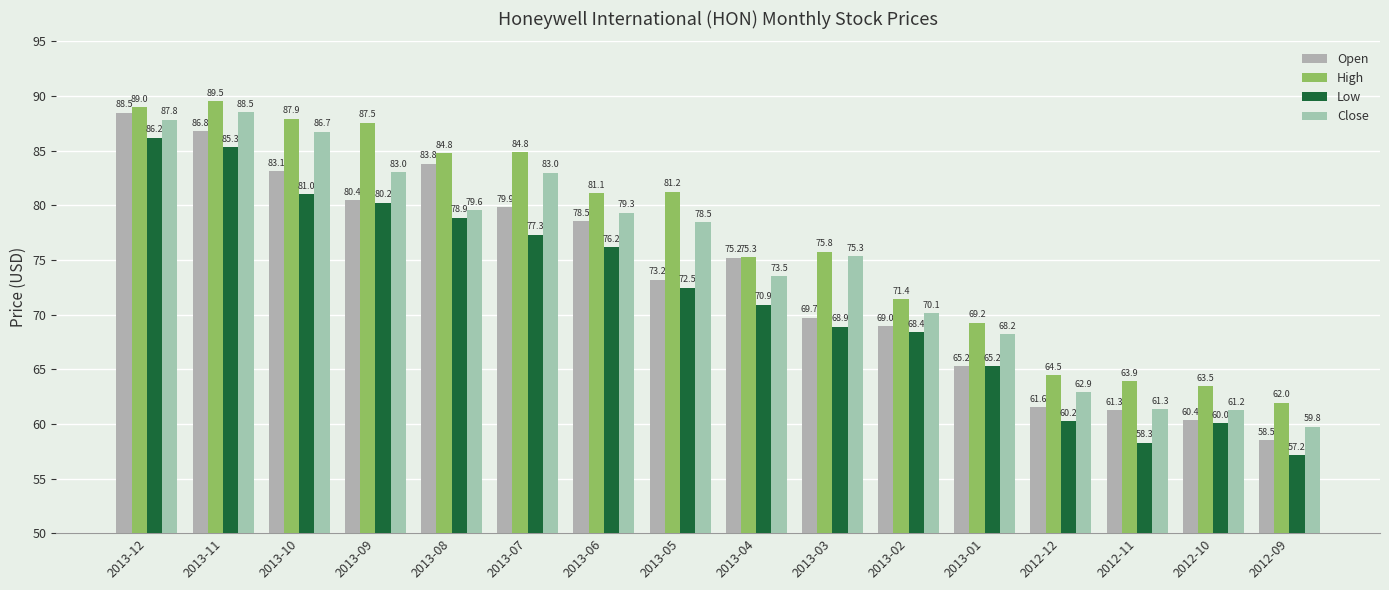

What position from the left is 2013-02?

11